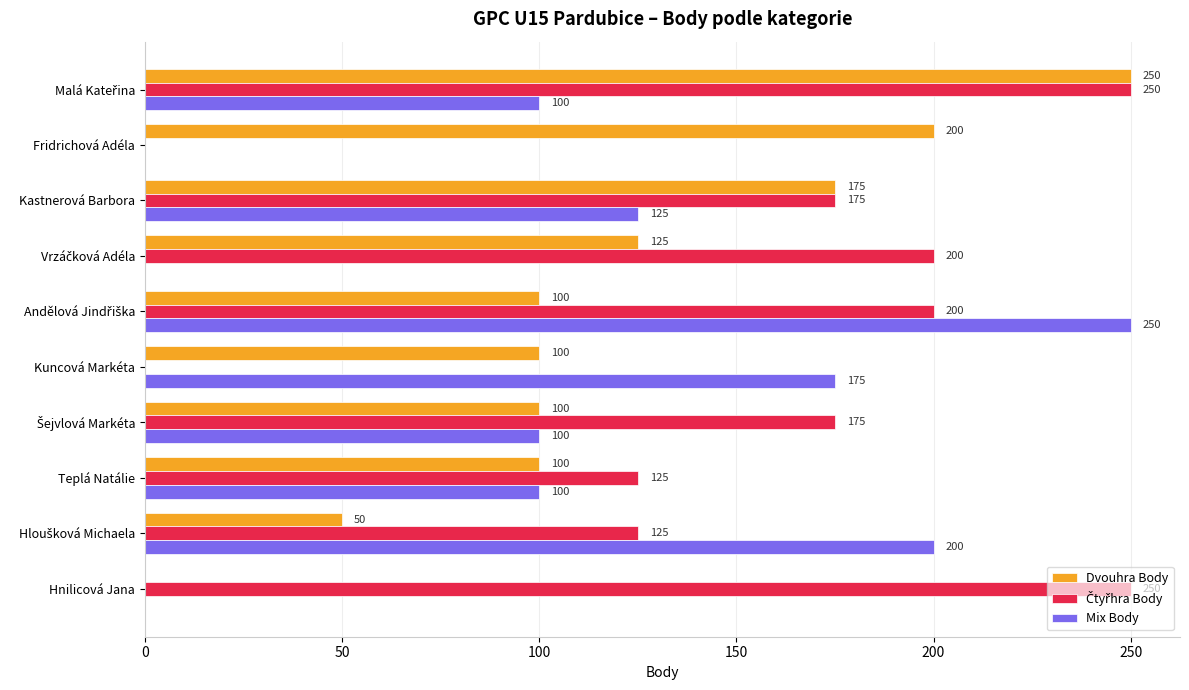

The Mix Body series shows 175 at Kuncová Markéta. True or false?

True